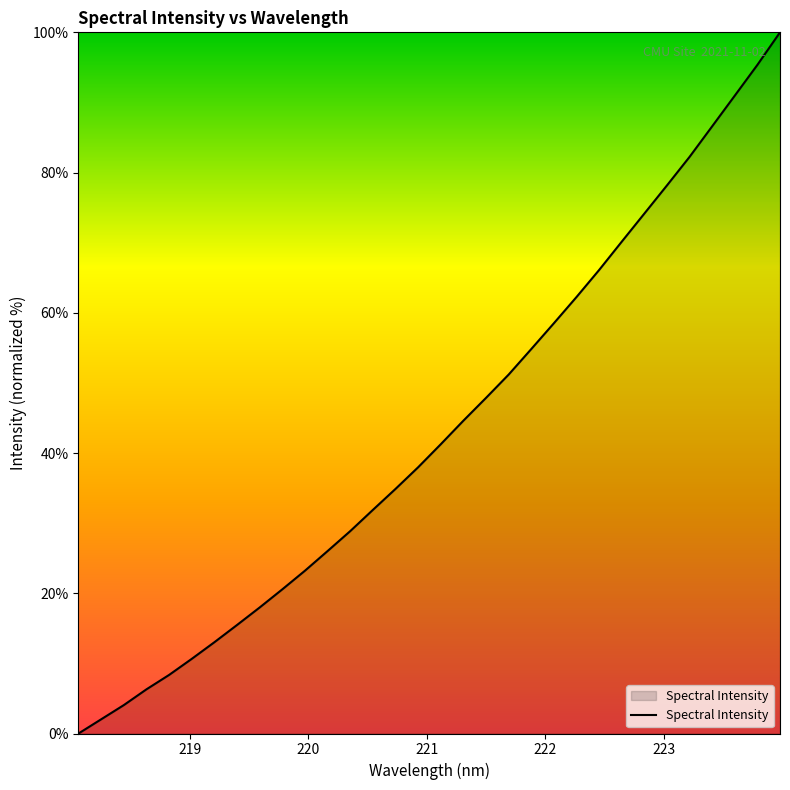

How many values exceed 41?

16